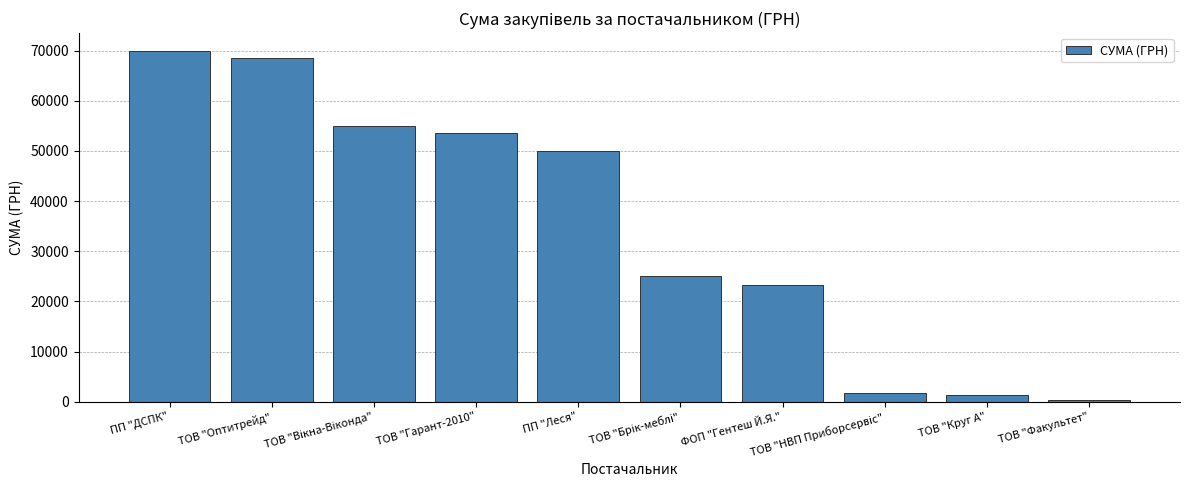

What is the label of the 1st bar from the left?

ПП "ДСПК"